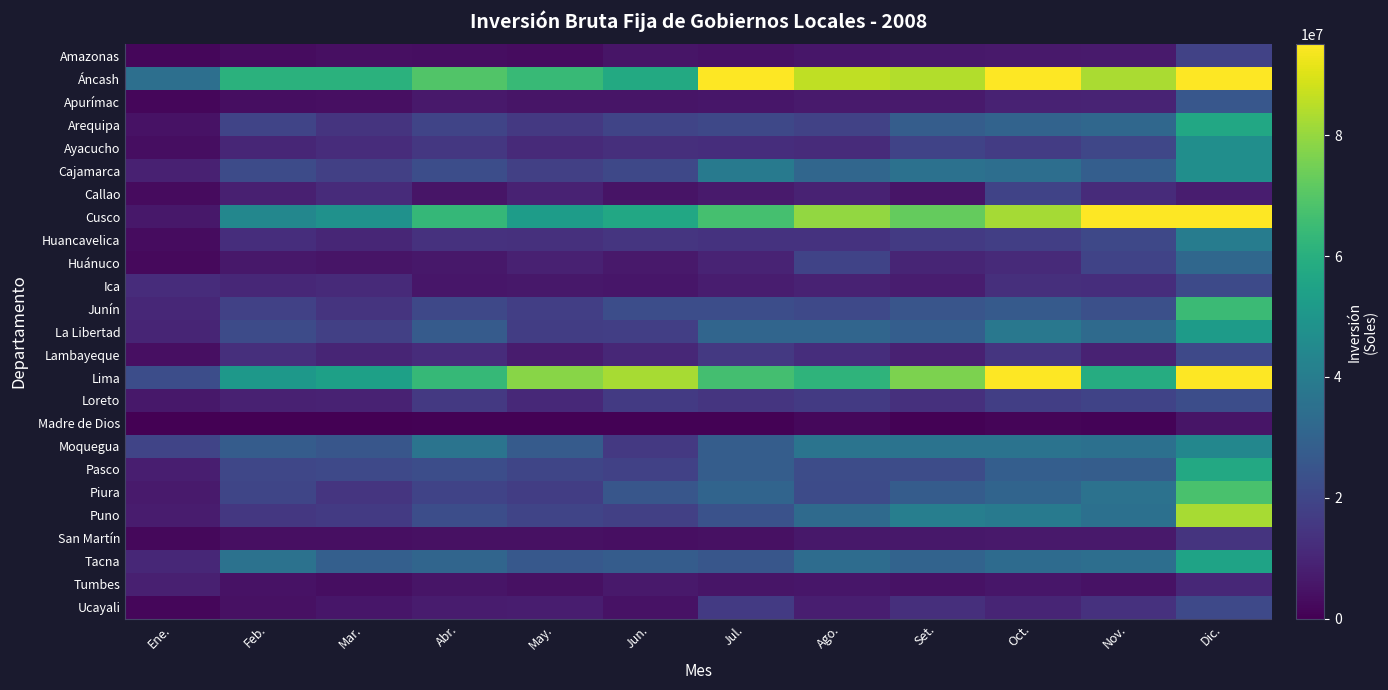

At which category is the sum across all series the highest?

Dic.